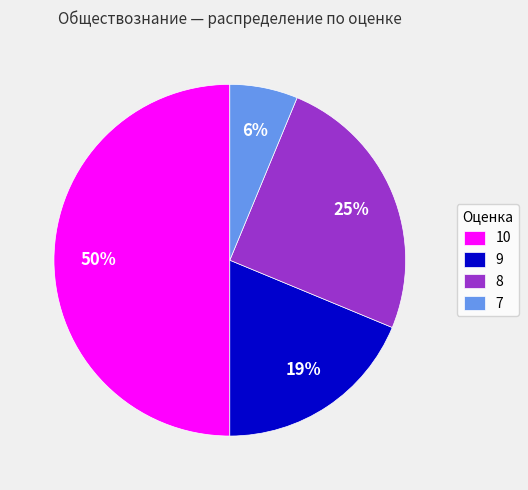

Between 9 and 10, which is larger?

10